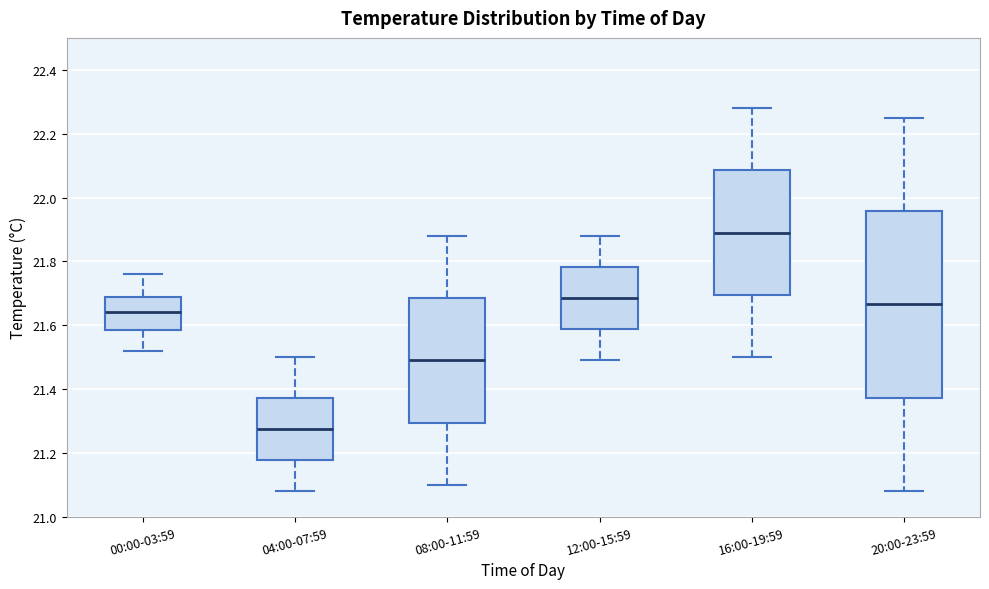

Which box has the highest median line?

16:00-19:59